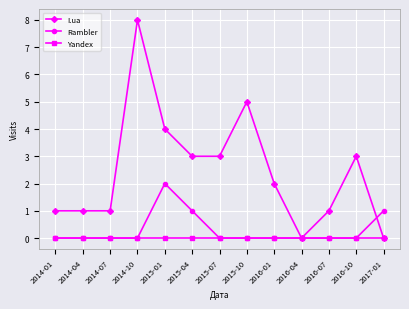

At which category is the sum across all series the highest?

2014-10